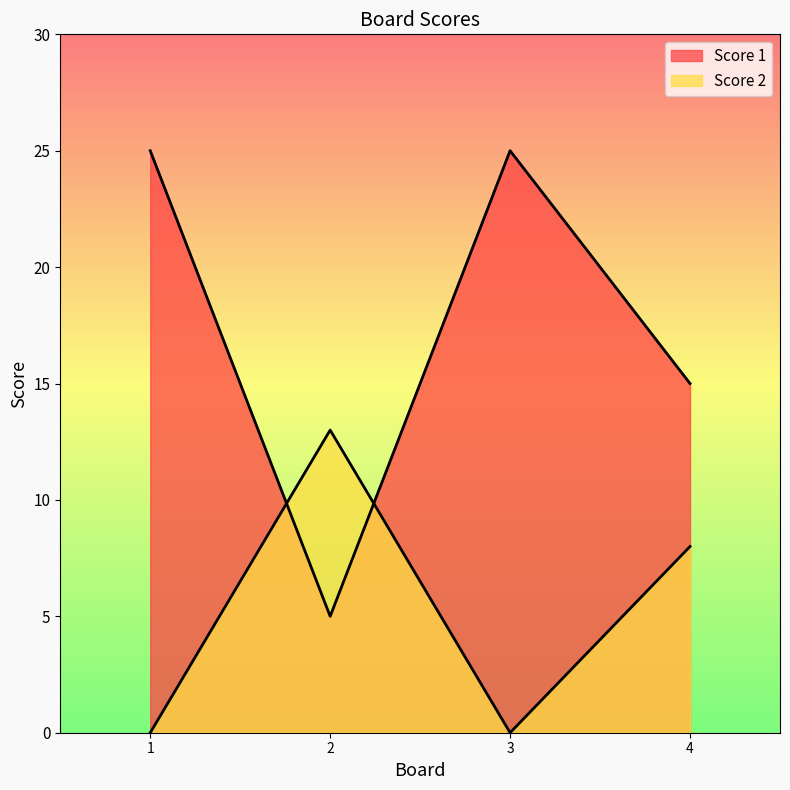

Does the chart display data point markers on the line(s)?

No